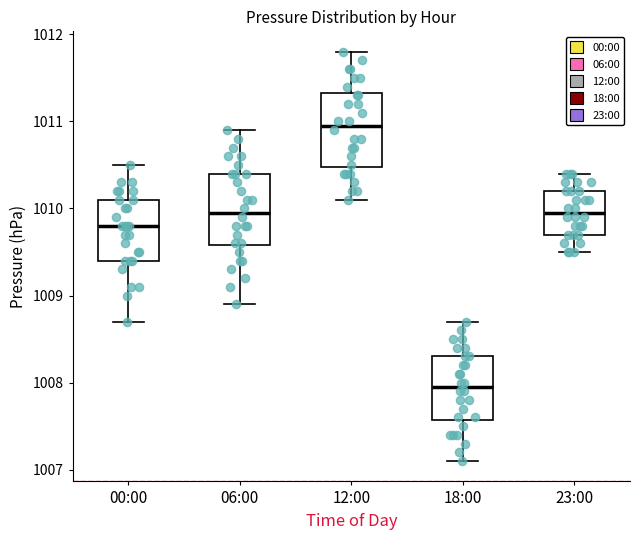

Which box's median line is the lowest?

18:00